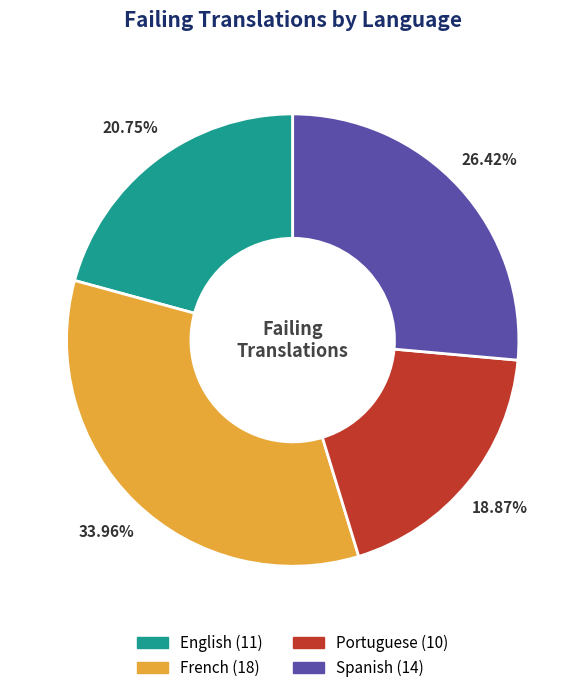

Which category has the biggest portion of the pie?

French